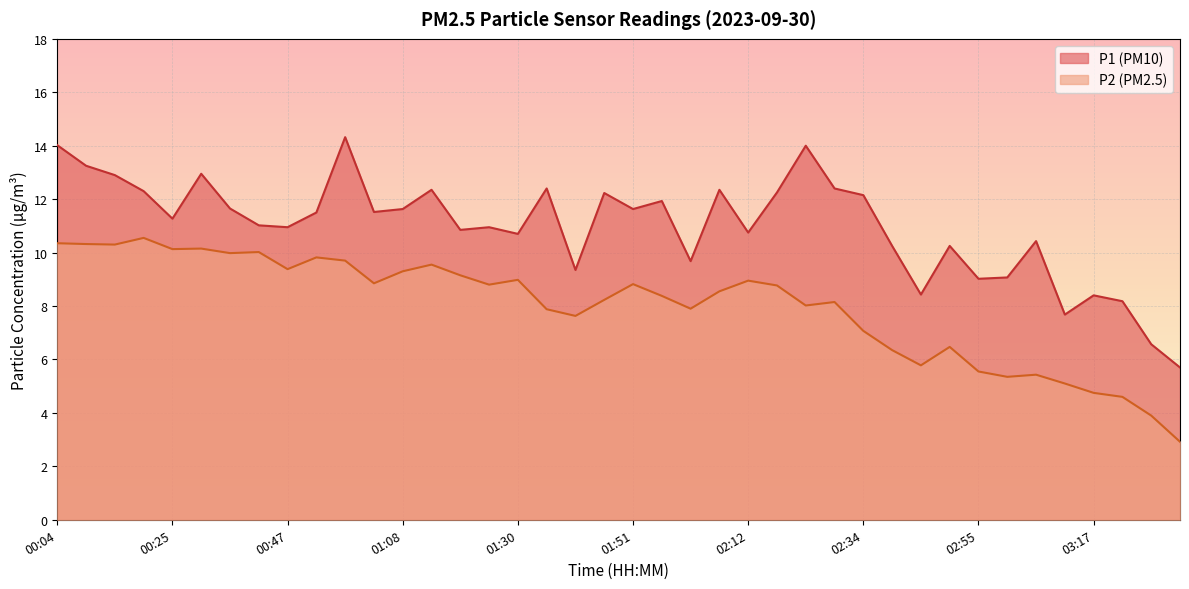

What position from the left is 02:18?

26